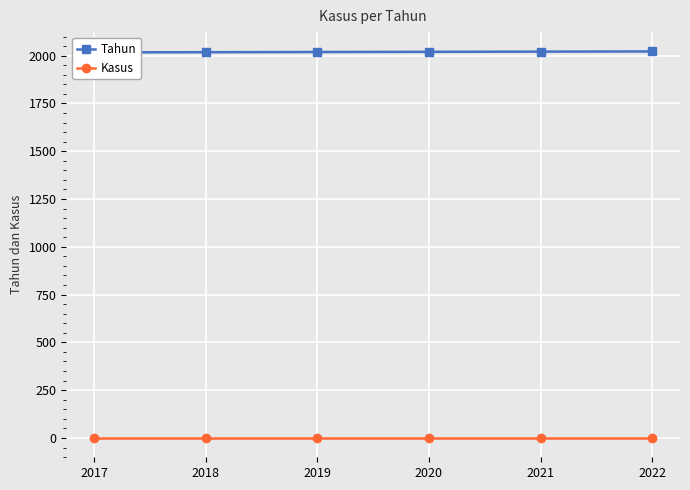

Reading left to right, what are all the values shown in this chart?

Tahun: 2017	2018	2019	2020	2021	2022
Kasus: 0	0	0	0	0	0